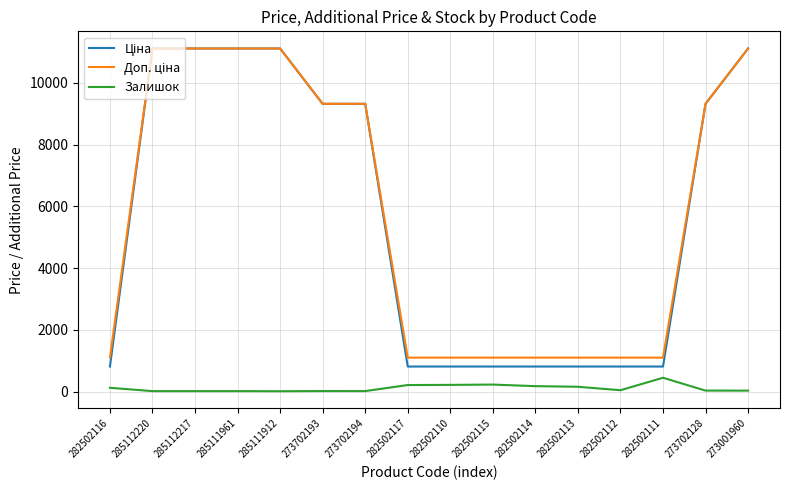

What is the greatest value displayed?

11113.6